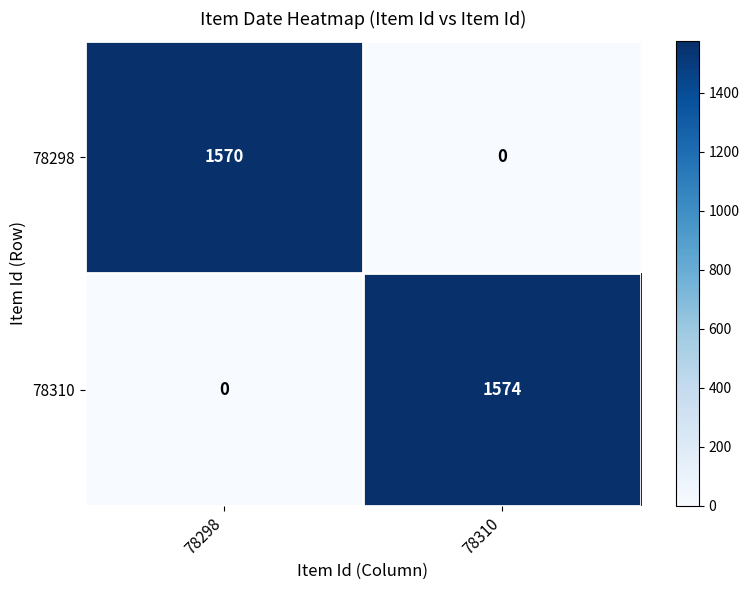

What is the sum of the 78298 values at 78310 and 78298?

1570